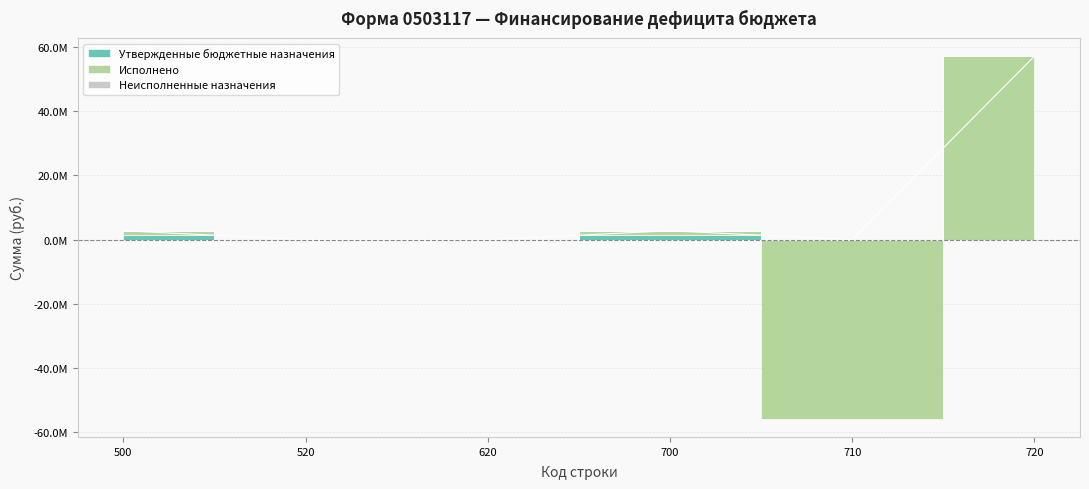

Is it true that Неисполненные назначения equals 77582.7 at 700?

False